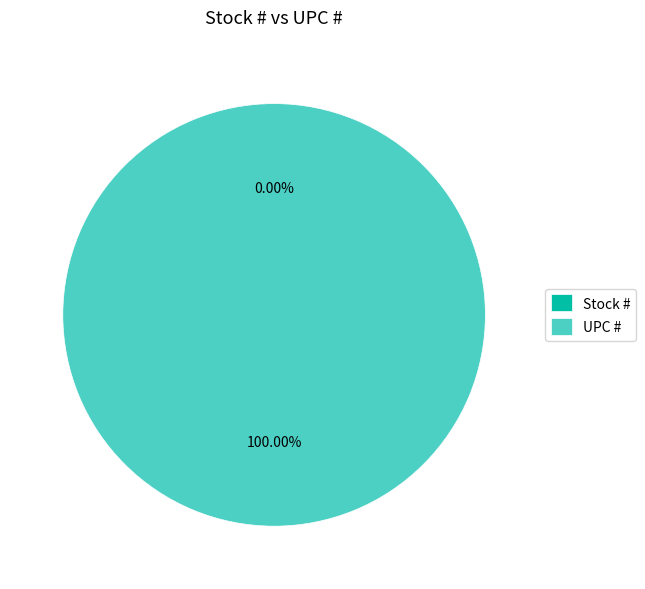

Which slice is the largest?

UPC #